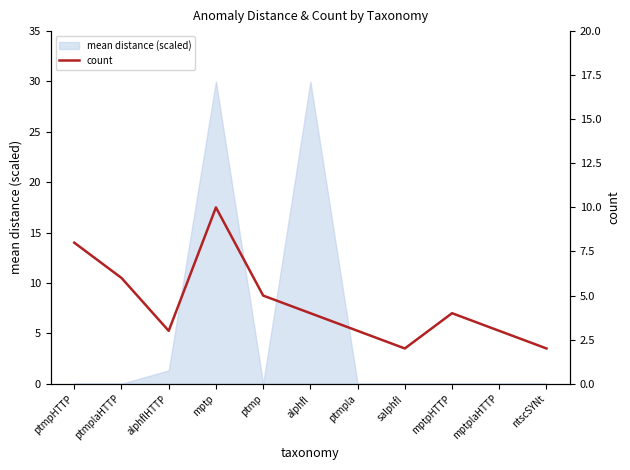

Which category has the highest value across all series?

mptp